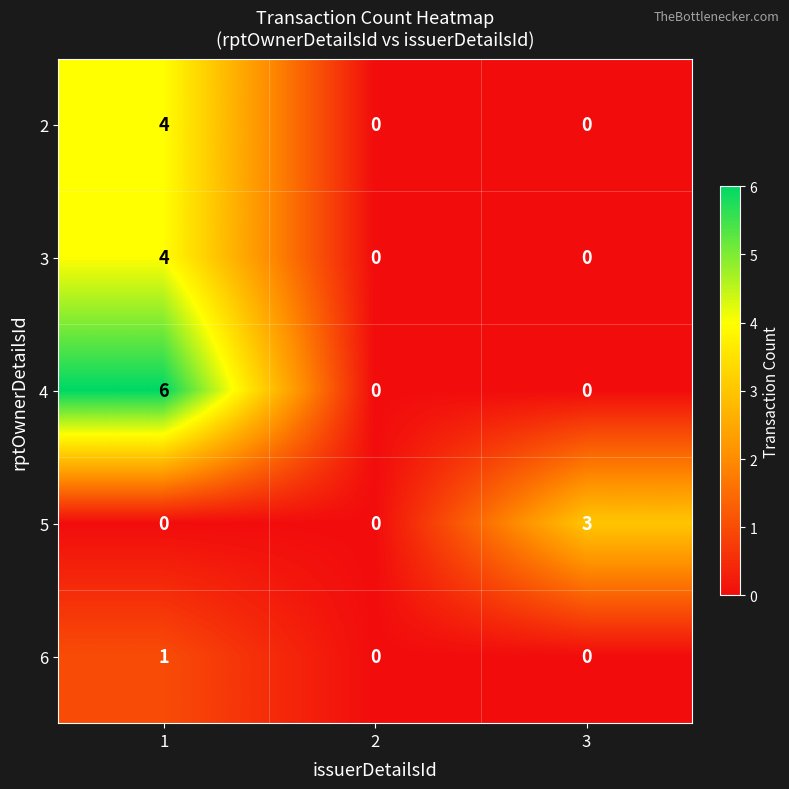

What is the total value across all series at 1?

15